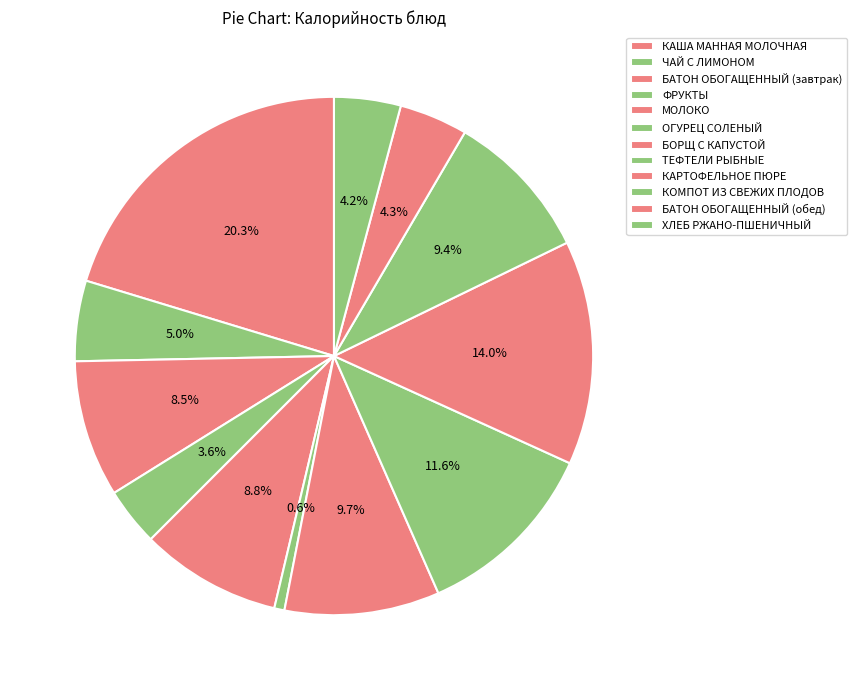

What is the largest slice in the pie chart?

КАША МАННАЯ МОЛОЧНАЯ